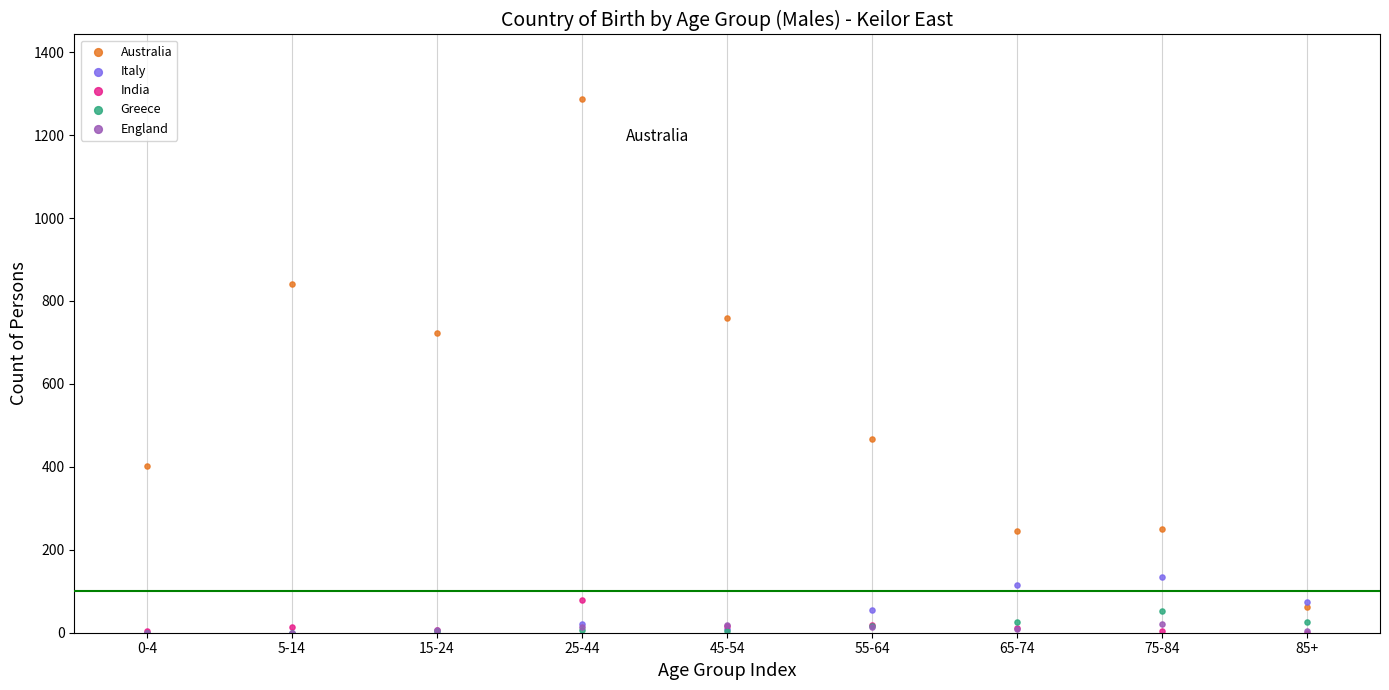

What are all the series names shown in the legend?

Australia, Italy, India, Greece, England